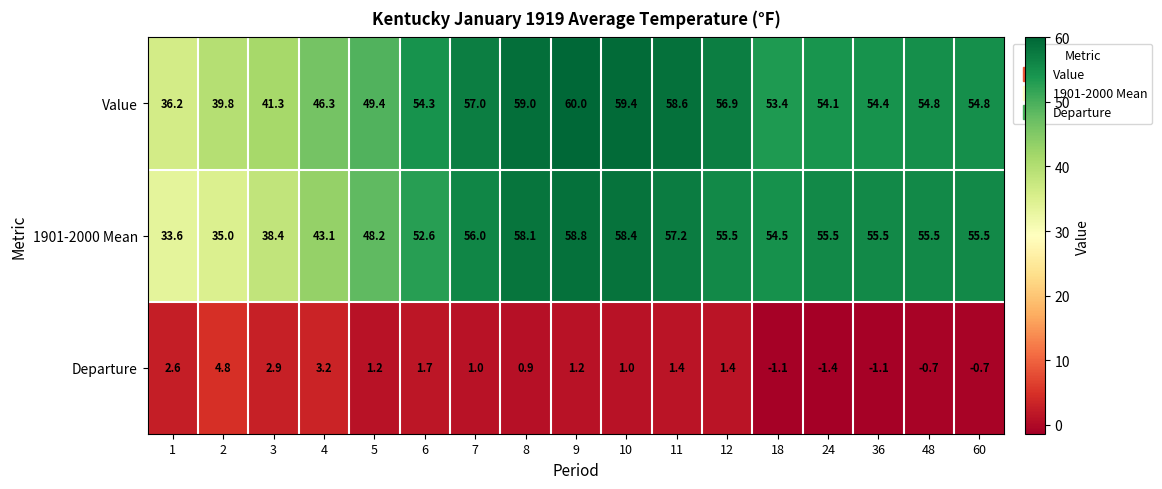

Which series has the largest range (max minus min)?

1901-2000 Mean